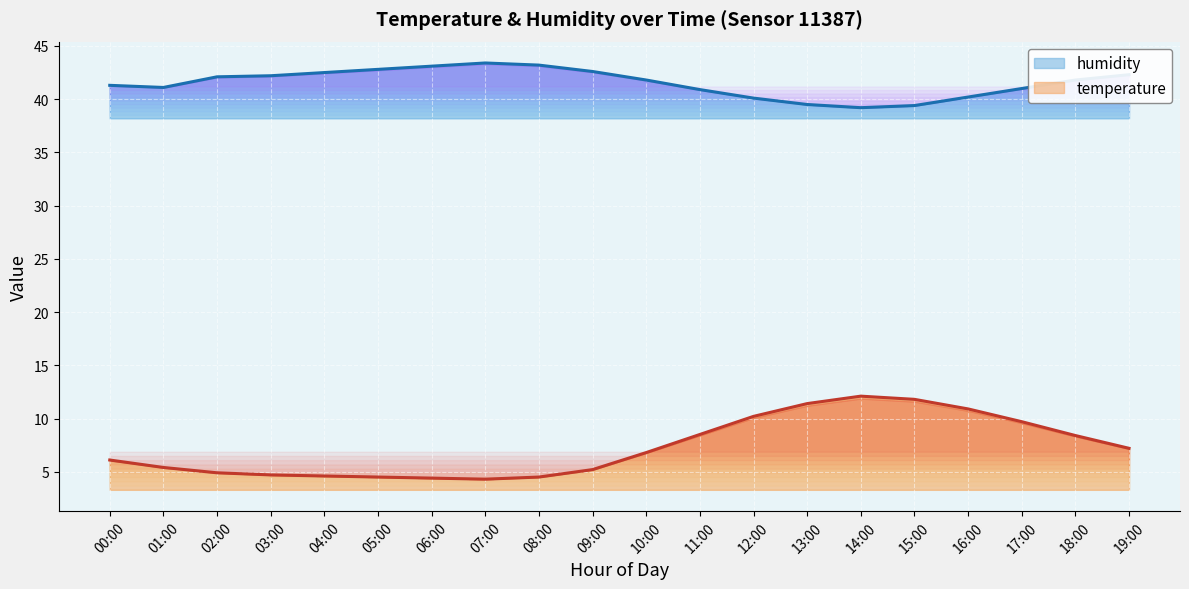

What are all the series names shown in the legend?

humidity, temperature